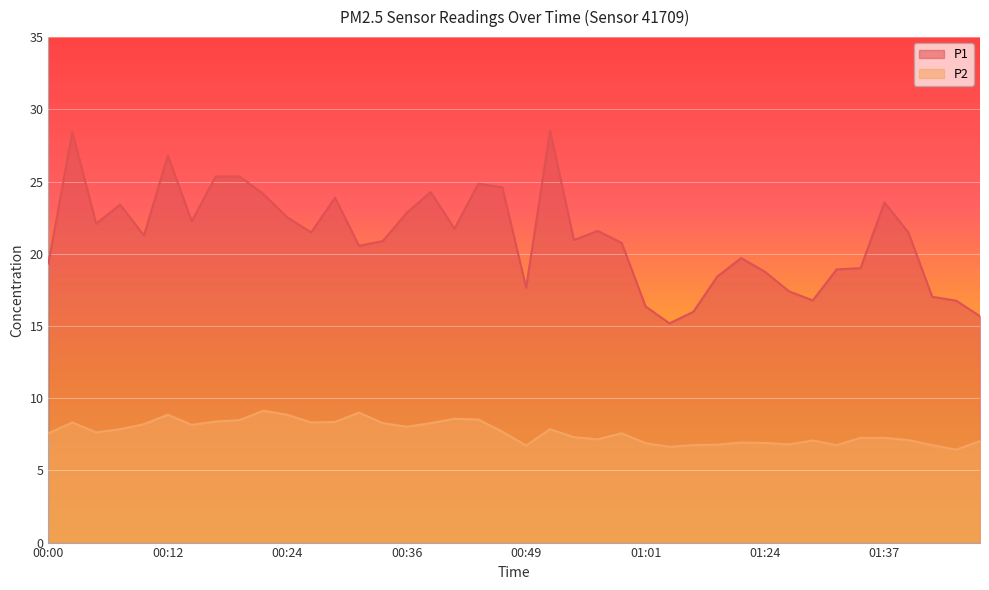

The P1 series shows 23.6 at 01:37. True or false?

True